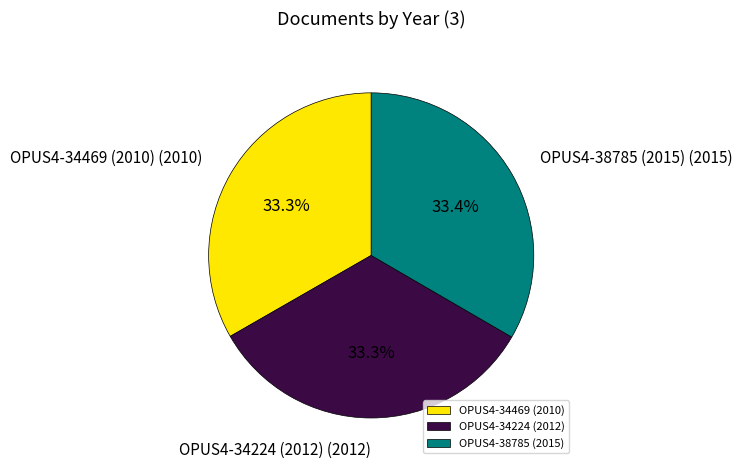

What percentage is the OPUS4-34224 (2012) slice, to the nearest percent?

33%